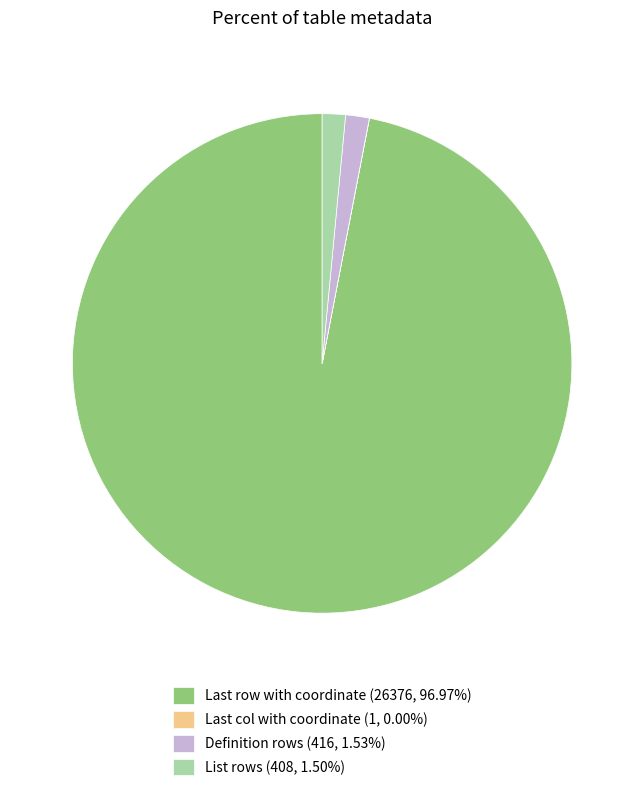

True or false: List rows accounts for 1% of the total.

True